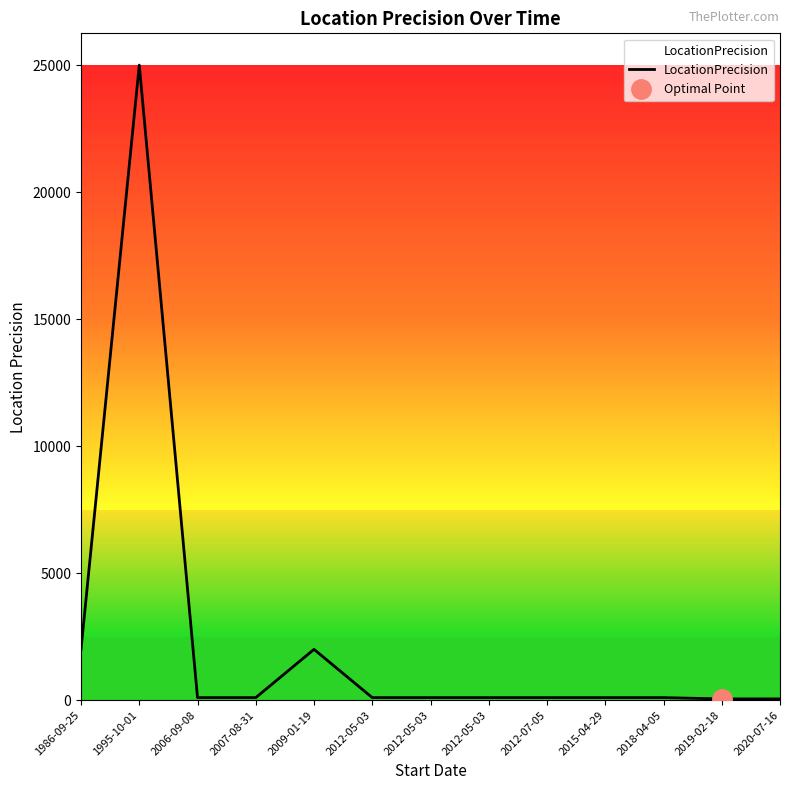

List the labels in order of value, largest first.

1995-10-01, 1986-09-25, 2009-01-19, 2006-09-08, 2007-08-31, 2012-05-03, 2012-05-03, 2012-05-03, 2012-07-05, 2015-04-29, 2018-04-05, 2019-02-18, 2020-07-16